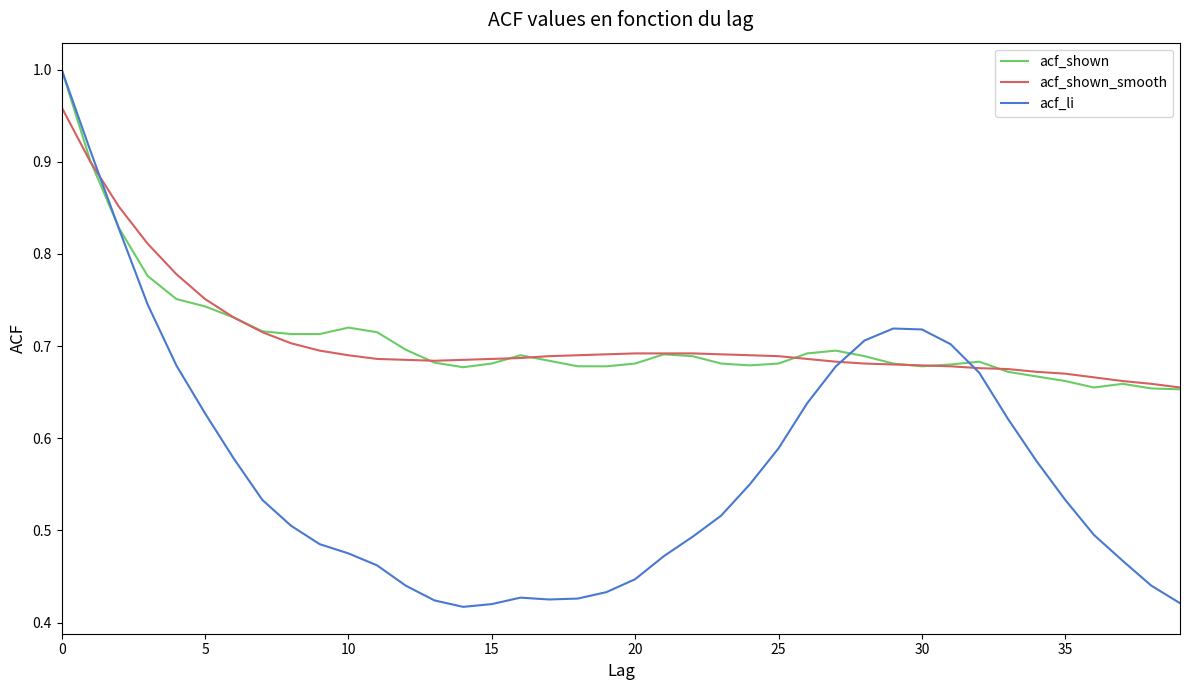

How many times do acf_li and acf_shown_smooth cross each other?

3